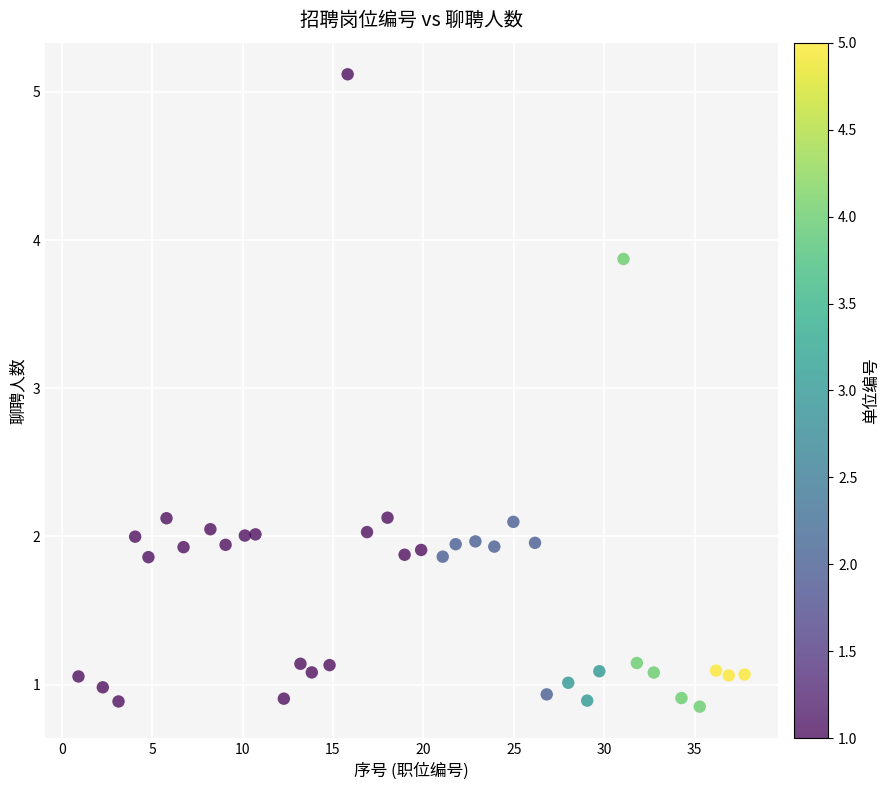

What is the range of Y values (max minus min)?

4.3